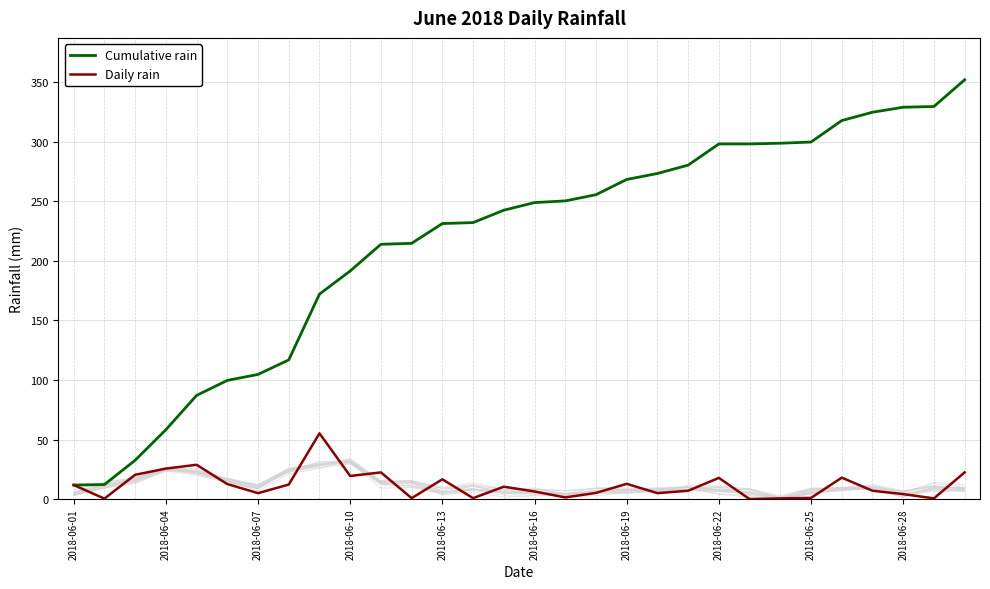

True or false: Cumulative rain and Daily rain cross at least once.

False